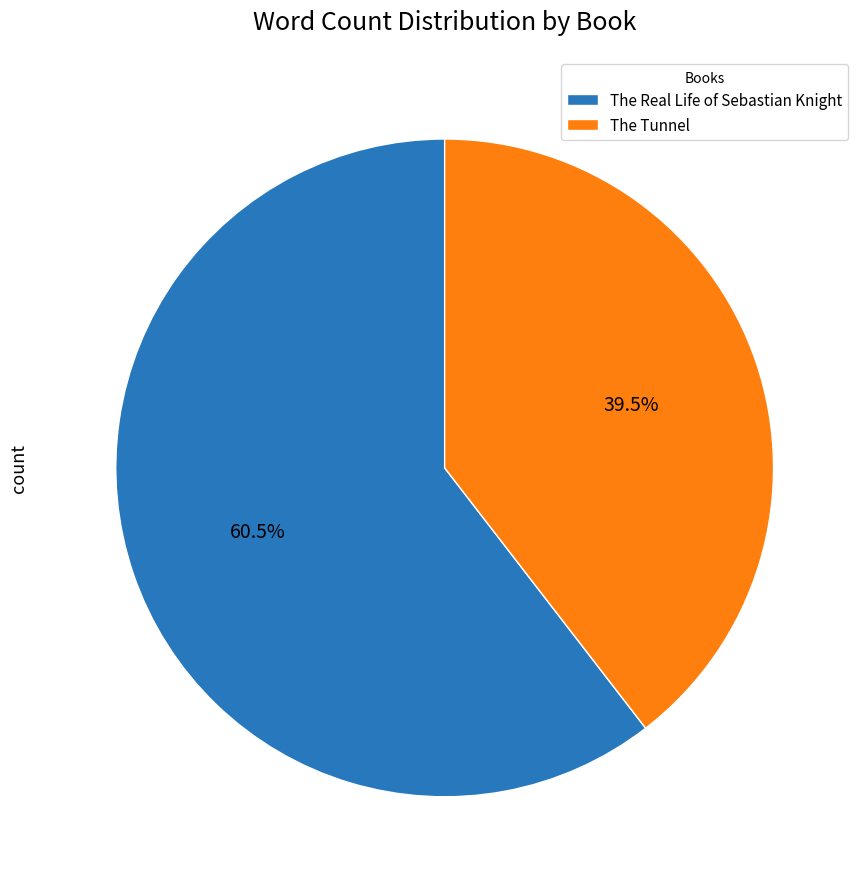

Which category has the biggest portion of the pie?

The Real Life of Sebastian Knight